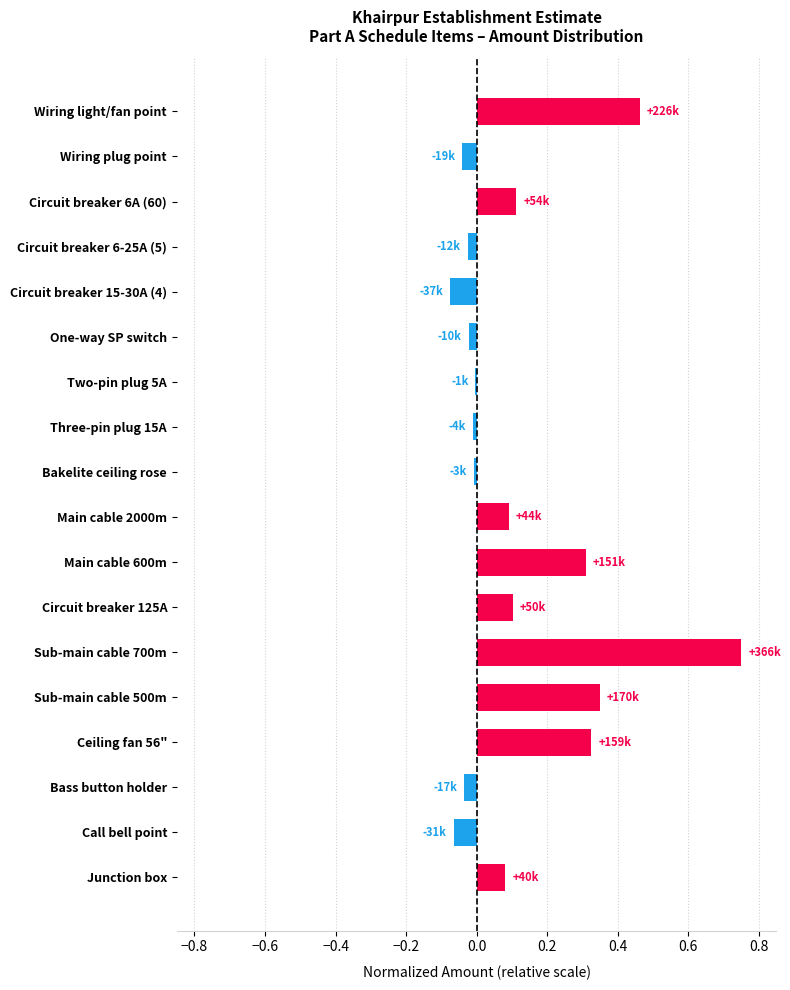

The value at Main cable 600m is 0.2. True or false?

False